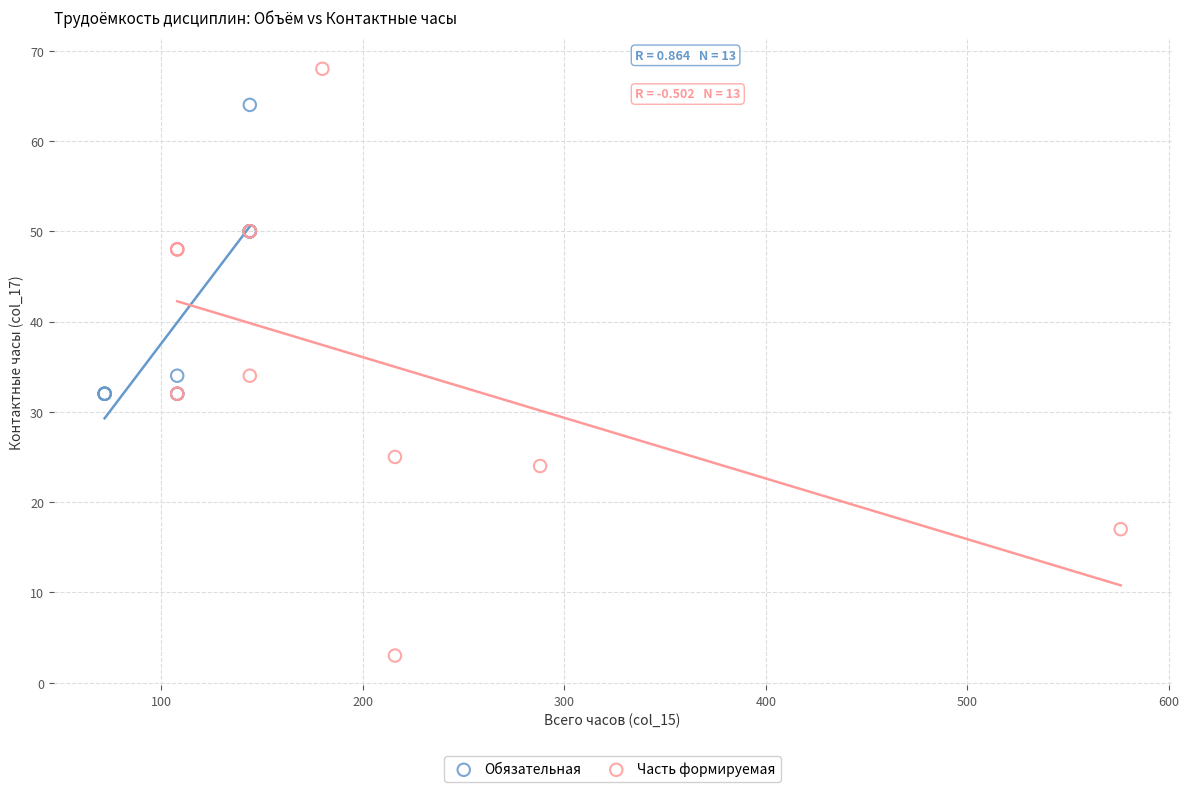

Which series contains the highest Y value?

Часть формируемая